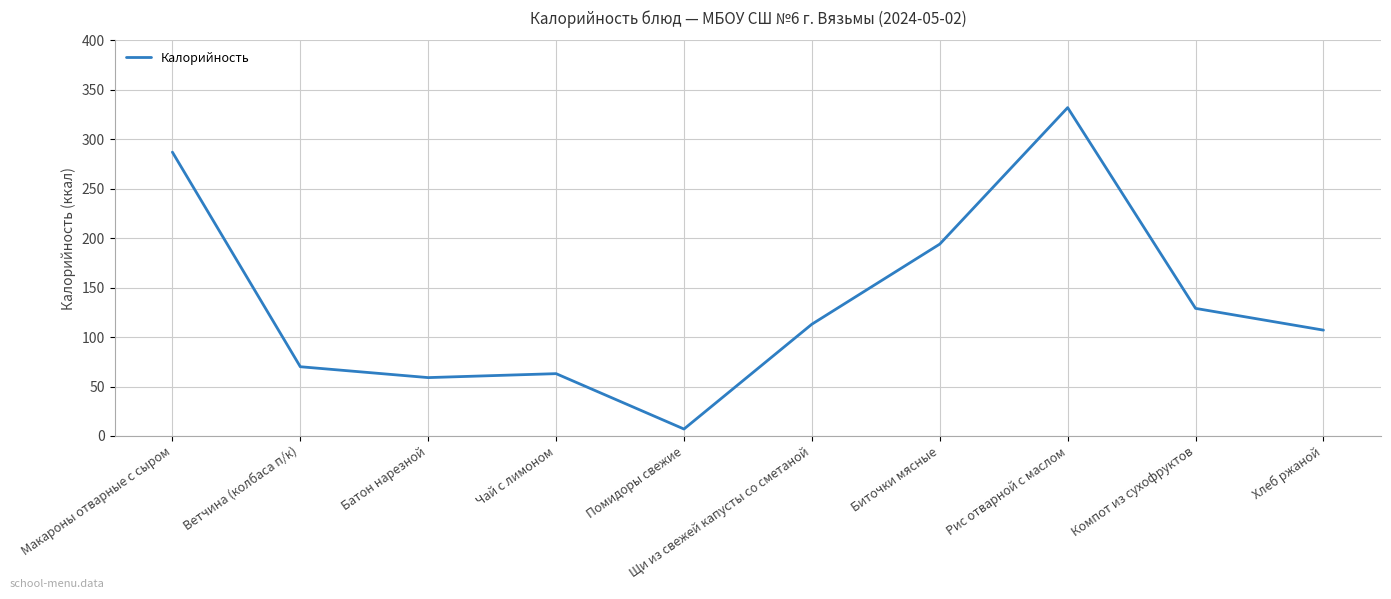

List the labels in order of value, smallest first.

Помидоры свежие, Батон нарезной, Чай с лимоном, Ветчина (колбаса п/к), Хлеб ржаной, Щи из свежей капусты со сметаной, Компот из сухофруктов, Биточки мясные, Макароны отварные с сыром, Рис отварной с маслом